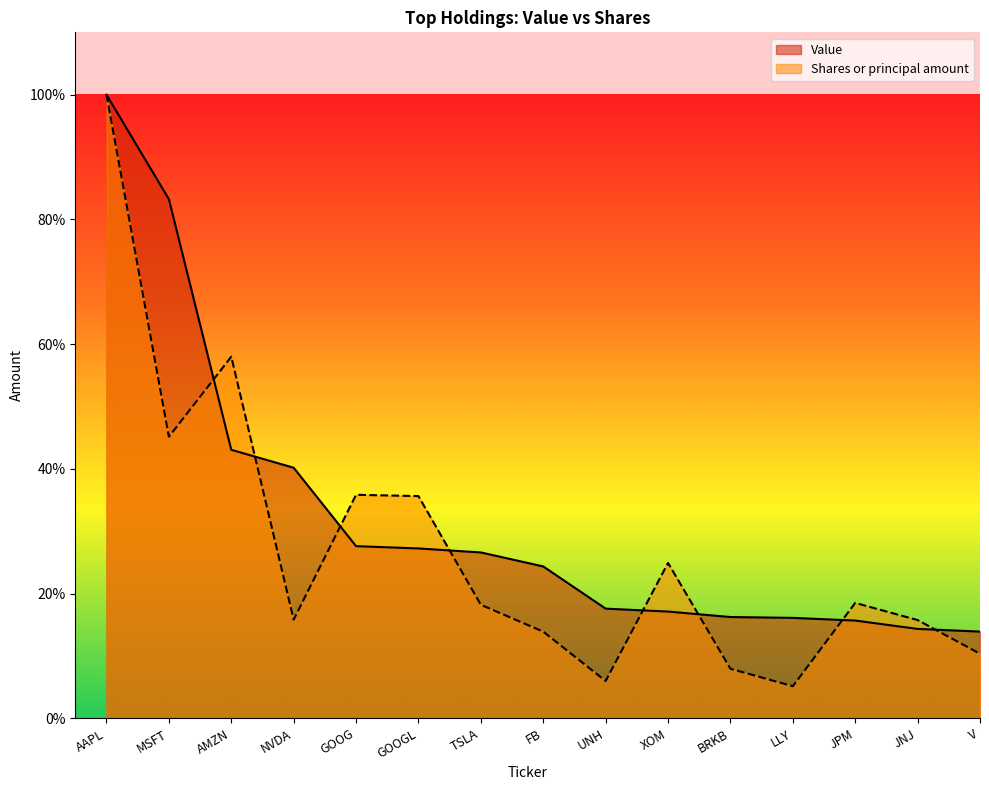

At which label is Shares or principal amount closest to 52?

AMZN